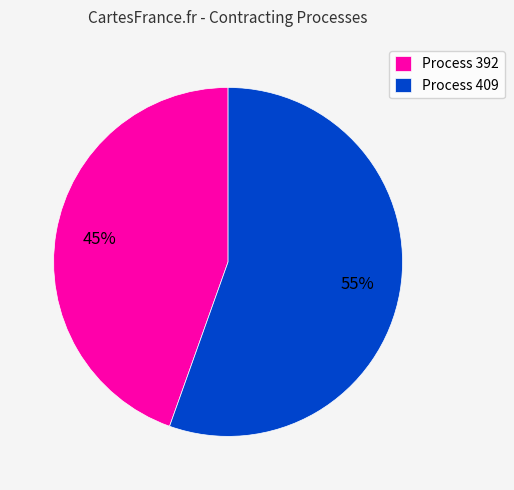

The Process 392 slice represents 52% of the pie. True or false?

False